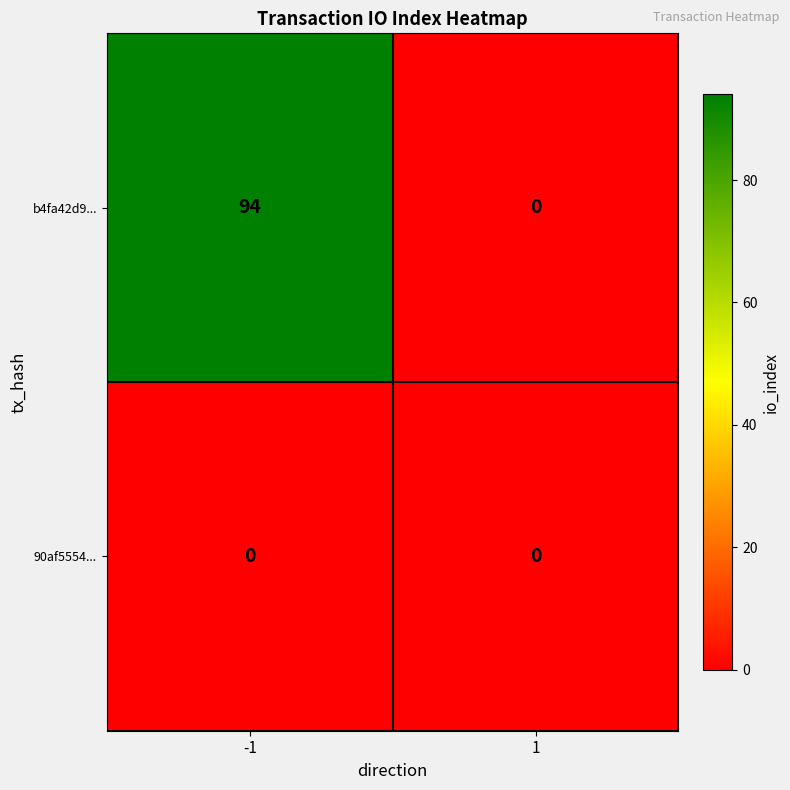

The value of 90af5554... at 1 is 0. True or false?

True